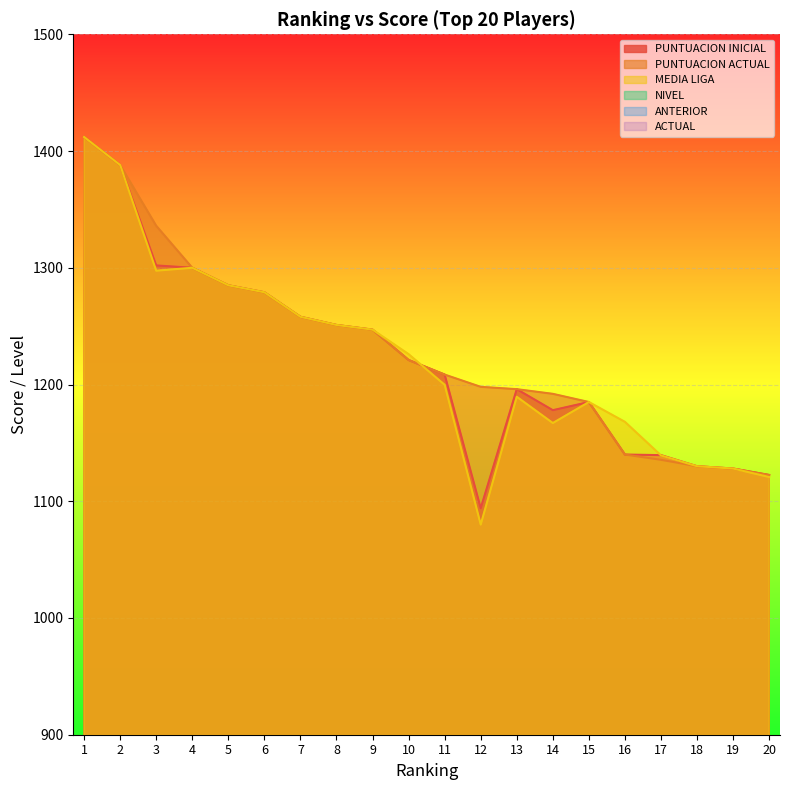

In ANTERIOR, how many points are lower than both neighbors (excluding endpoints)?

1